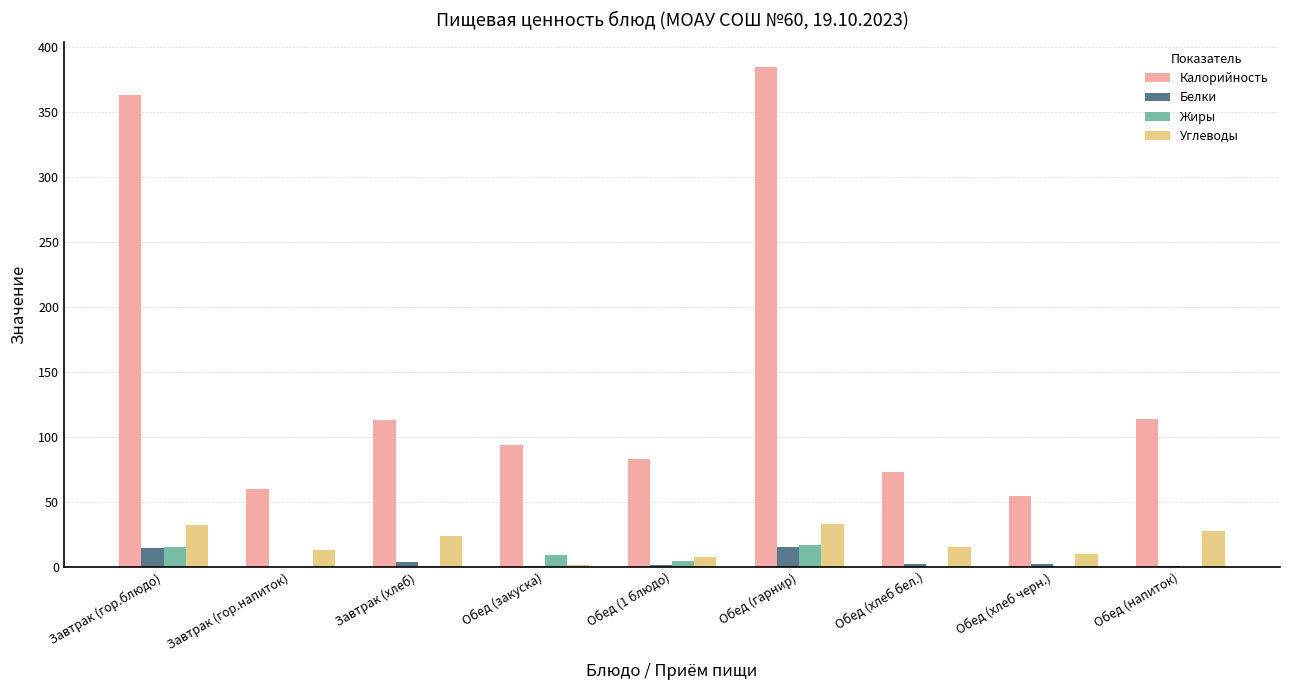

The Жиры series shows 0.2 at Обед (хлеб бел.). True or false?

True